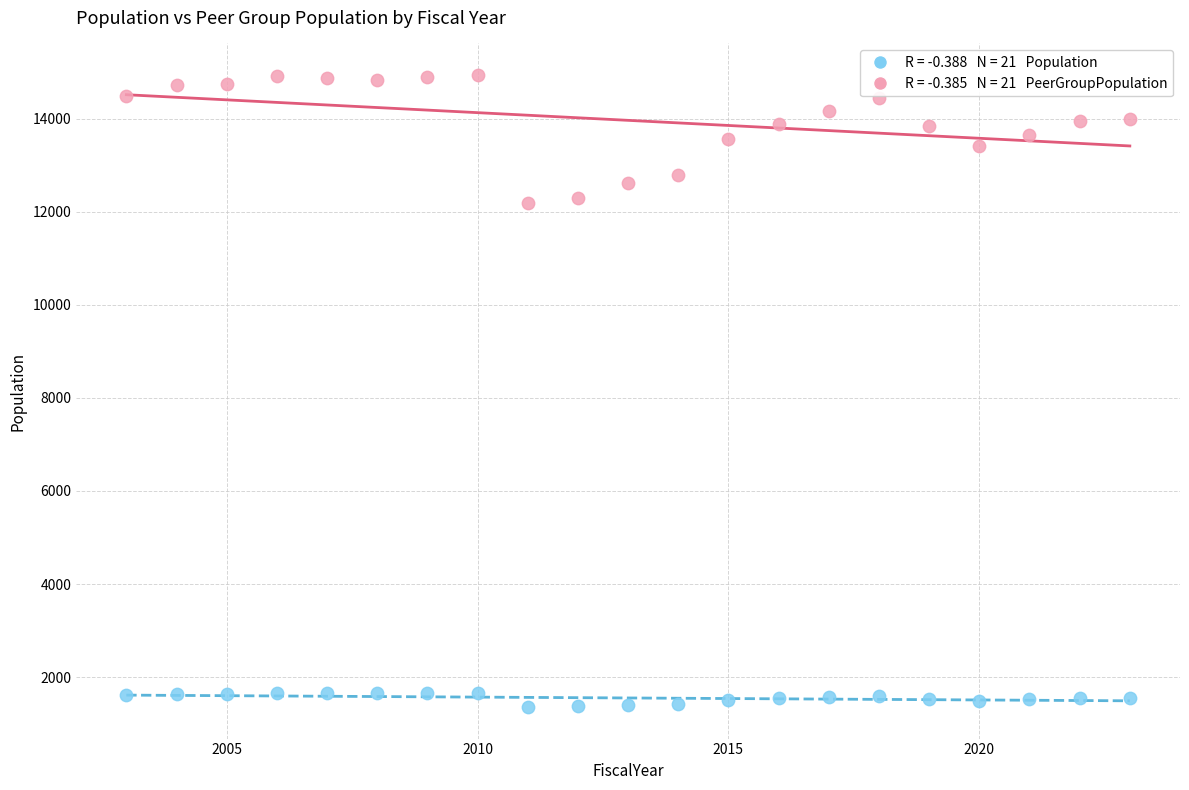

Across all data points, what is the range of X values (max minus min)?

20